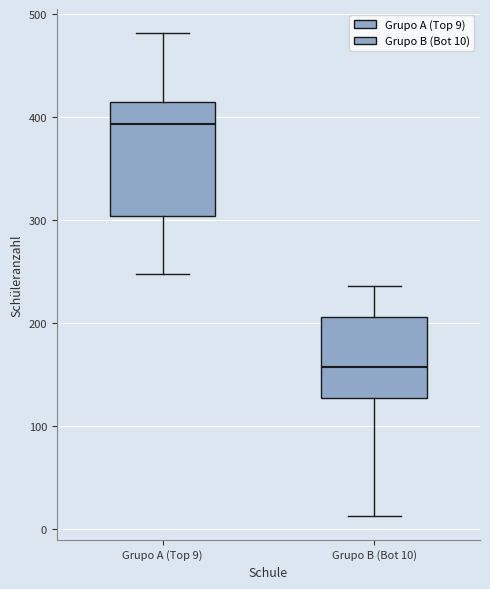

Comparing the boxes themselves (not the whiskers), which one is the tallest?

Grupo A (Top 9)